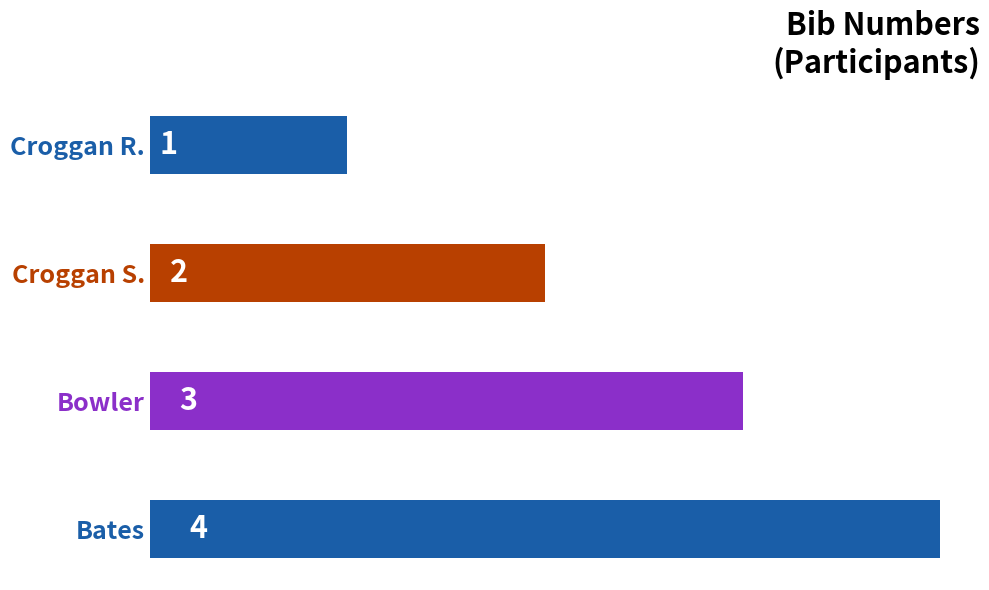

How many values are between 2 and 4?

3